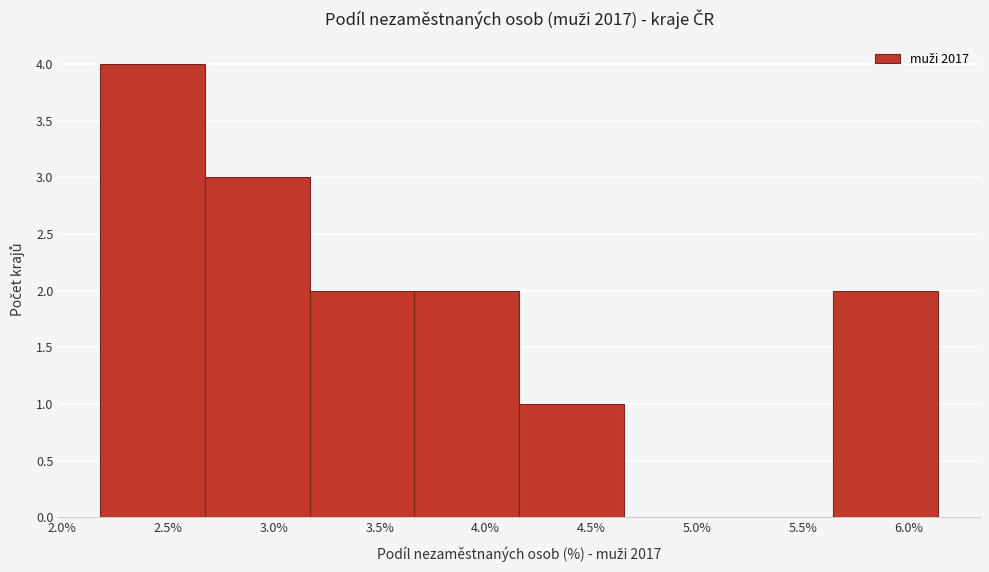

How tall is the bar that spans 3.15 to 3.65 on the x-axis? Neither the bar edges nor the heights are printed on the chart, so give them approximately, as read against the axes.

2